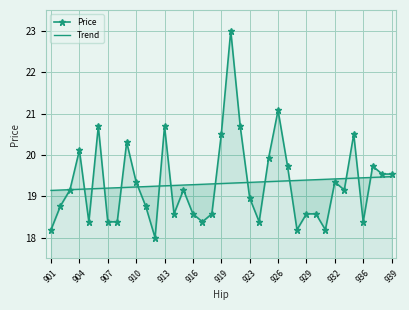

What position from the right is 20?

17